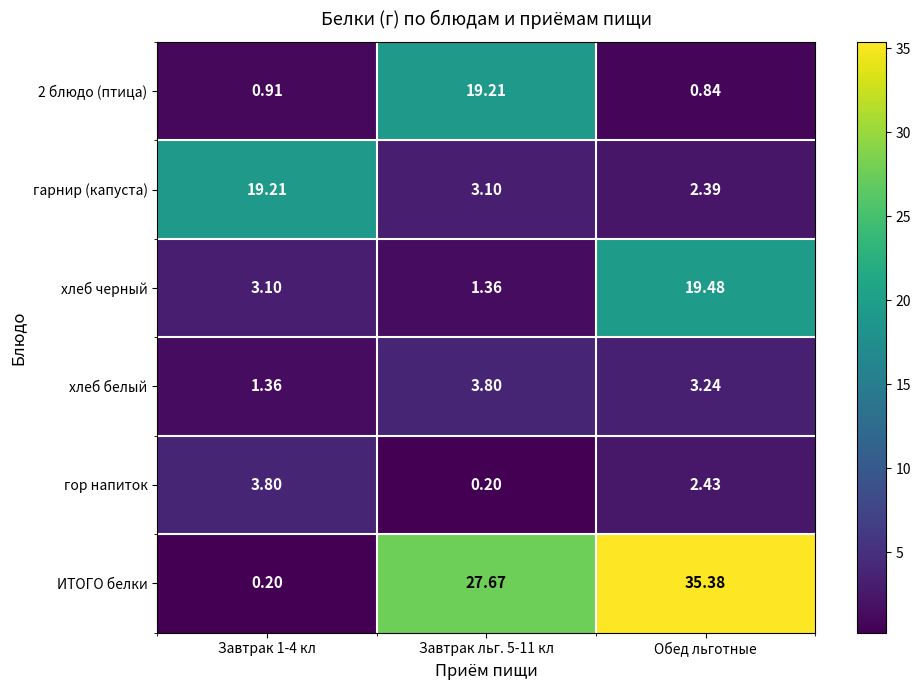

At how many categories does at least one series exceed 0?

3